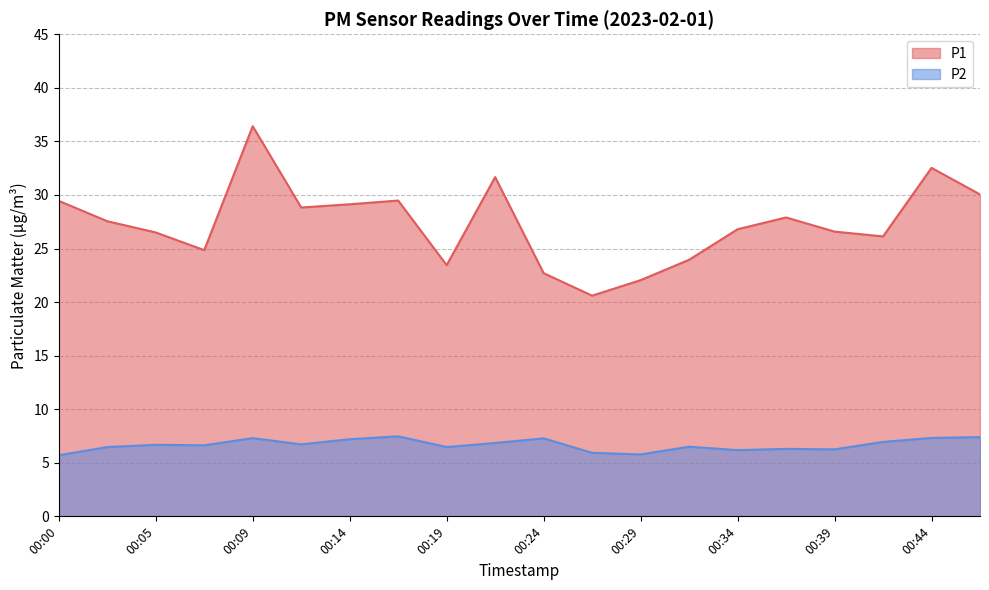

Between 00:22 and 00:09, which is larger?

00:09